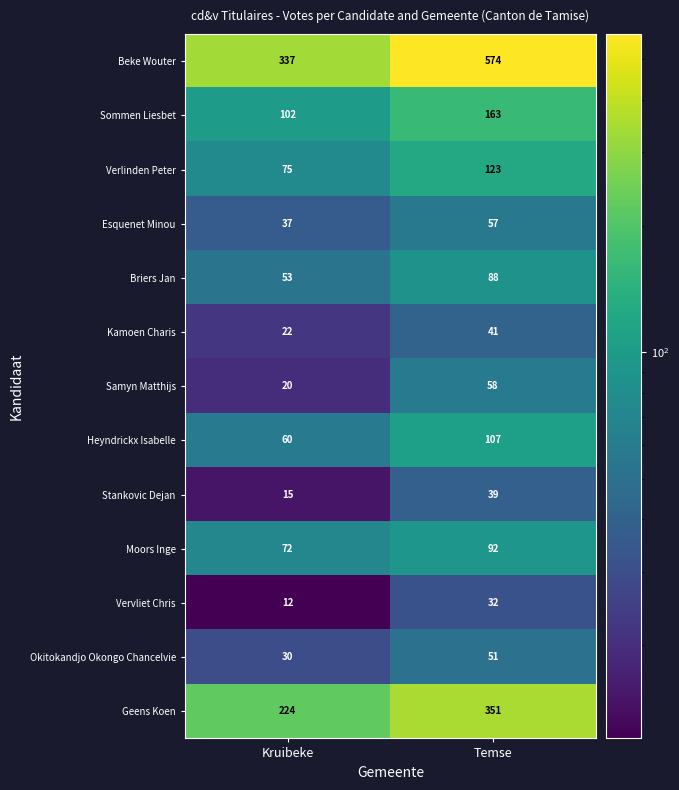

At which label is Briers Jan closest to 70?

Kruibeke